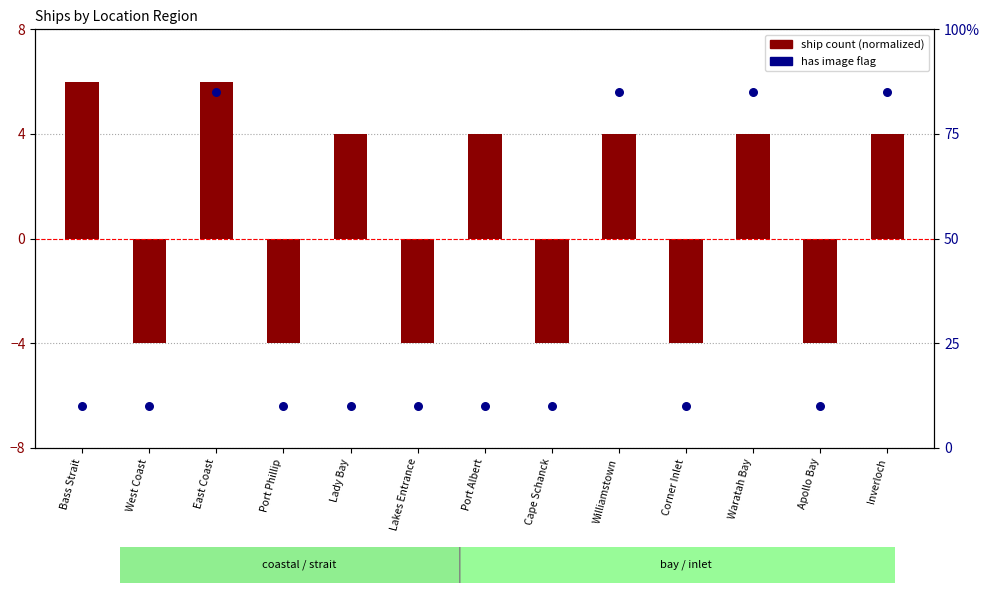

At how many categories does at least one series exceed -1?

7